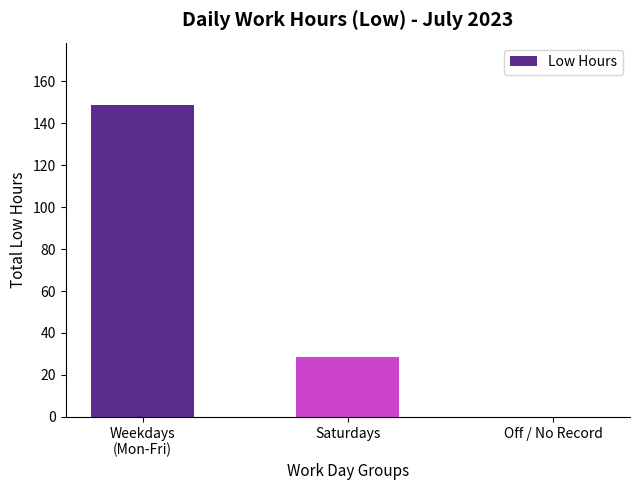

Reading left to right, what are all the values shown in this chart?

148.7	28.6	0.0